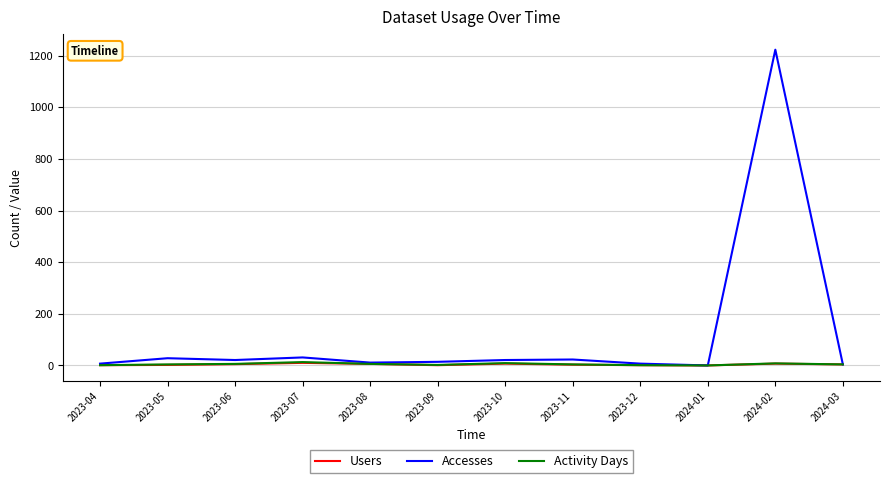

At how many categories does at least one series exceed 499?

1